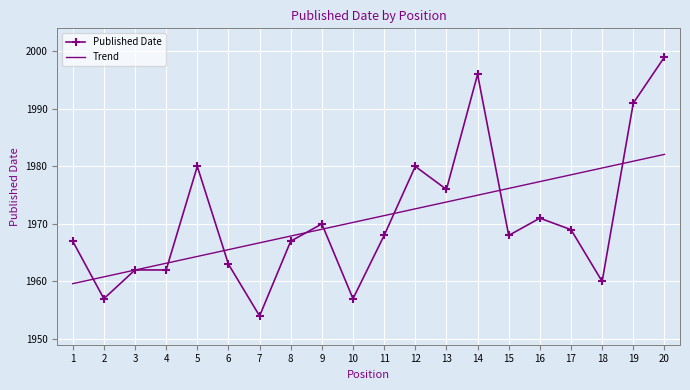

Is it true that Published Date equals 3481.8 at 20?

False